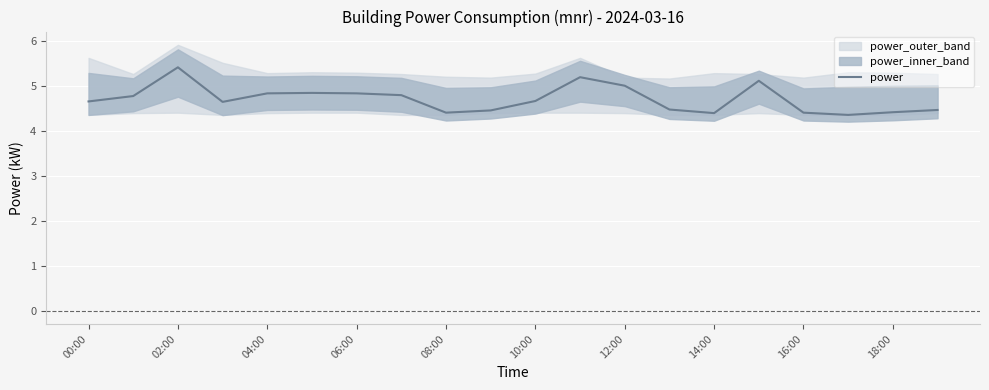

True or false: power has a value of 4.4 at 14:00.

True